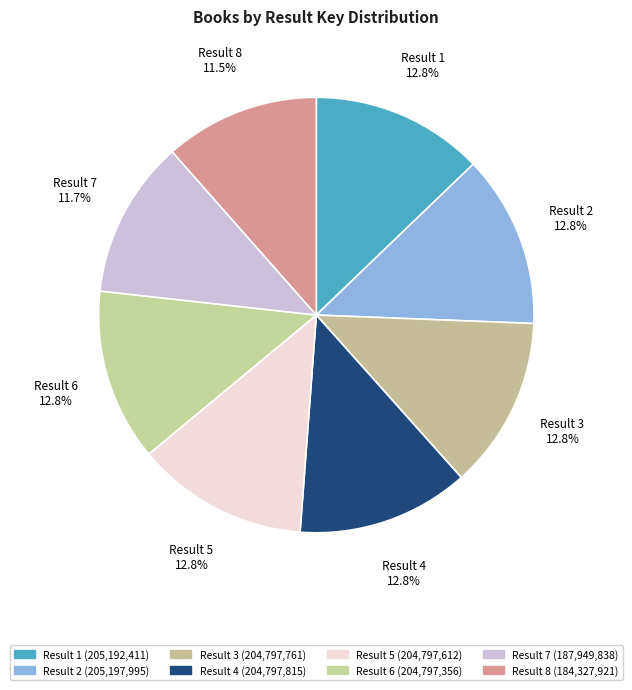

Does Result 6 represent more than half of the total?

No